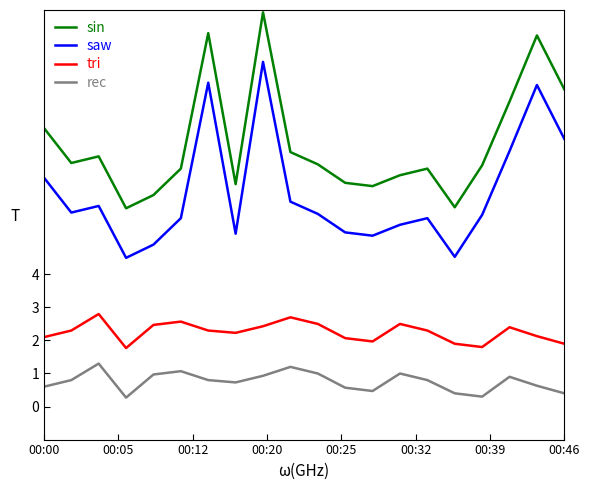

What is the difference between the maximum and minimum values in the tri series?

1.0